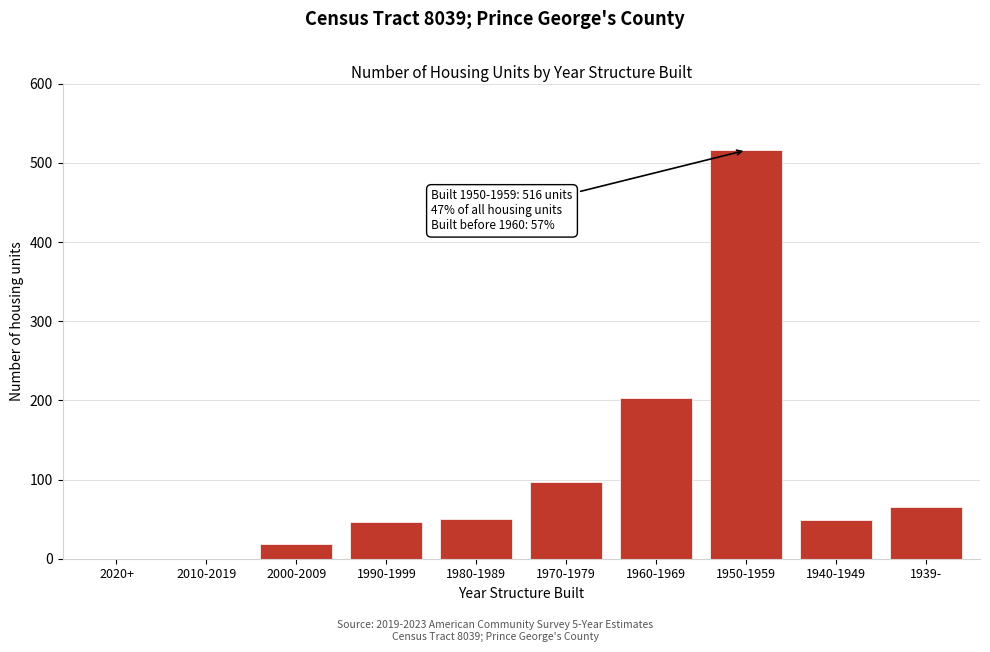

What is the maximum value shown in the chart?

516